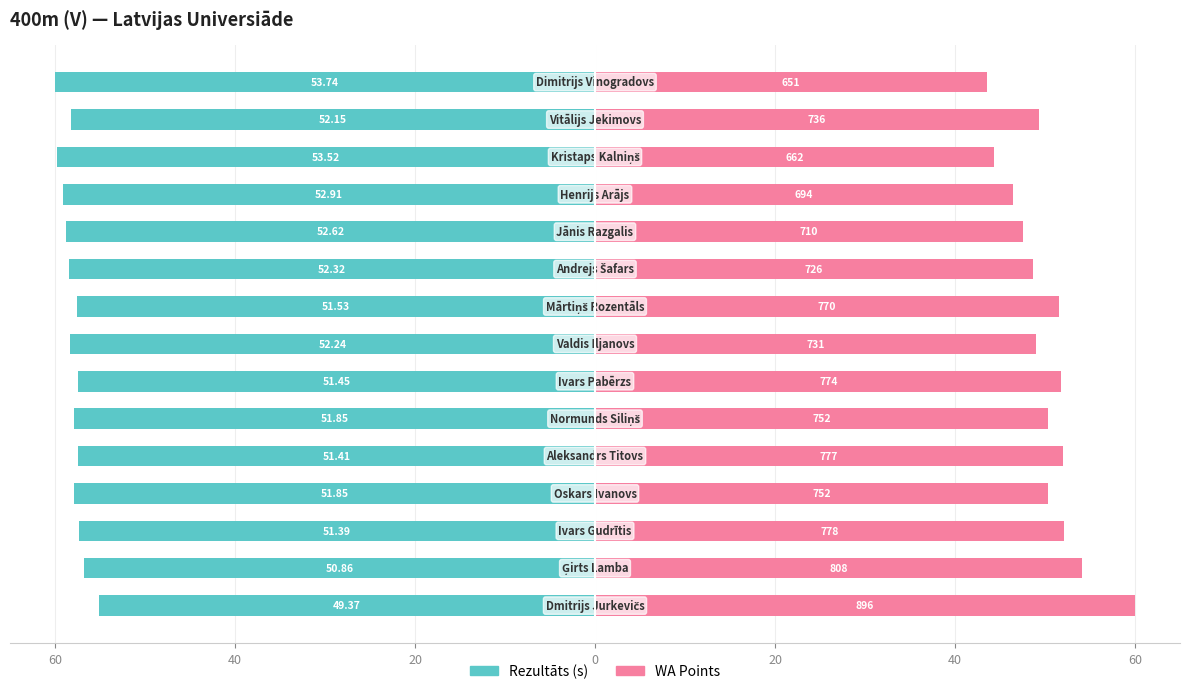

What is the total value across all series at 8?

-6.0